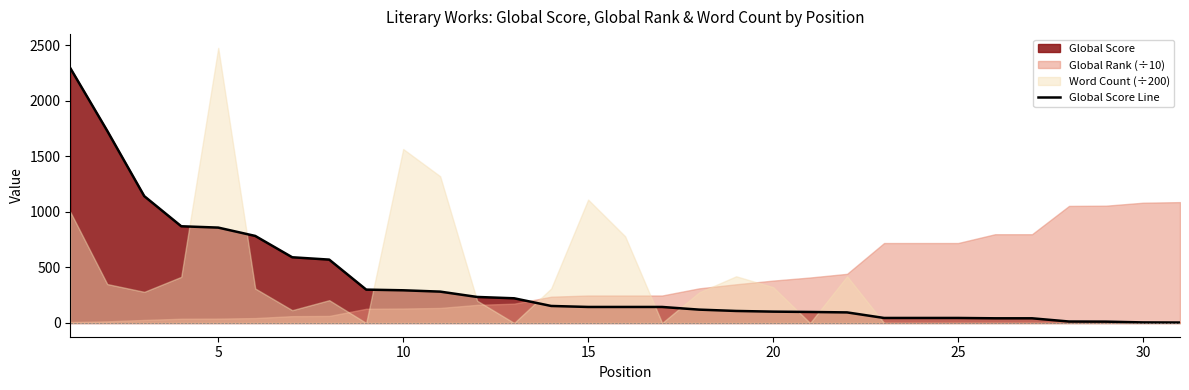

What is the value of the 9th point from the left?

300